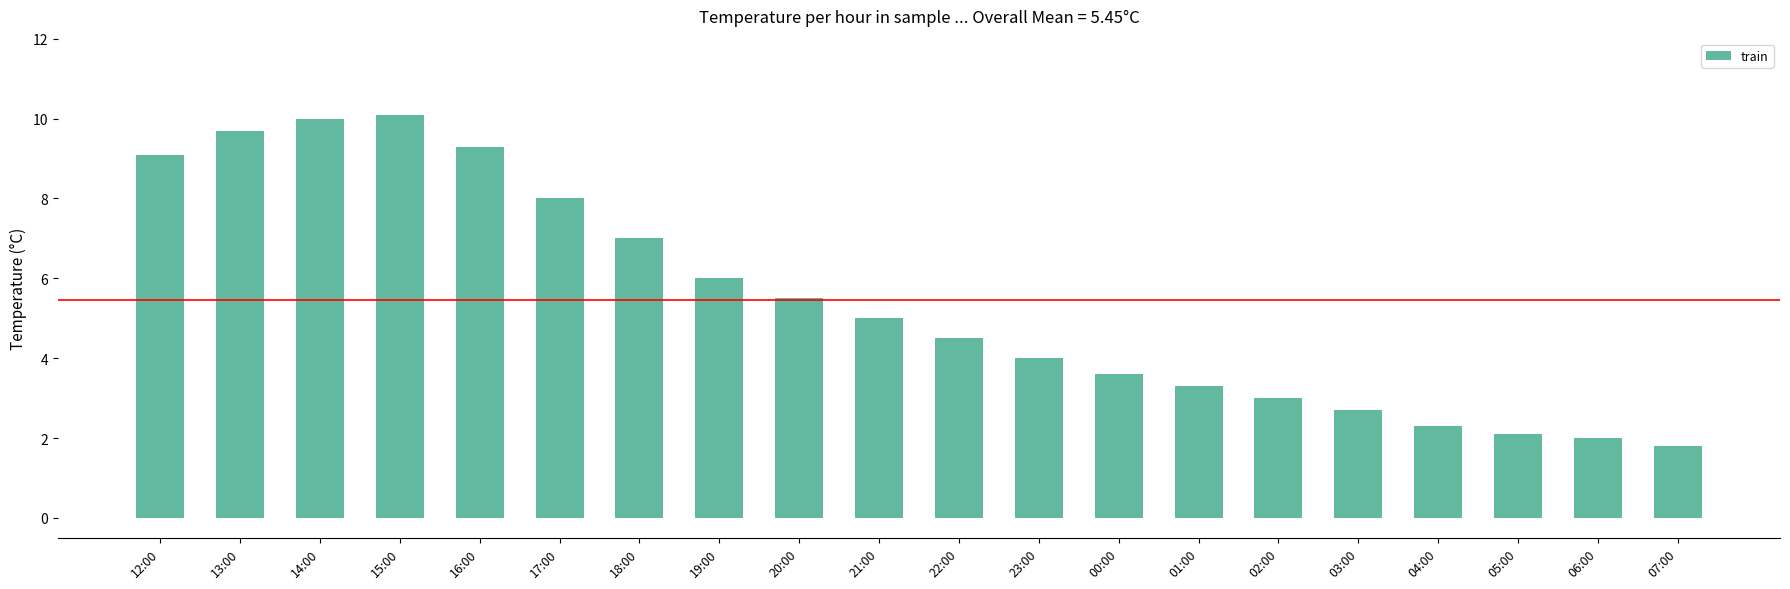

What is the label of the 5th bar from the right?

03:00